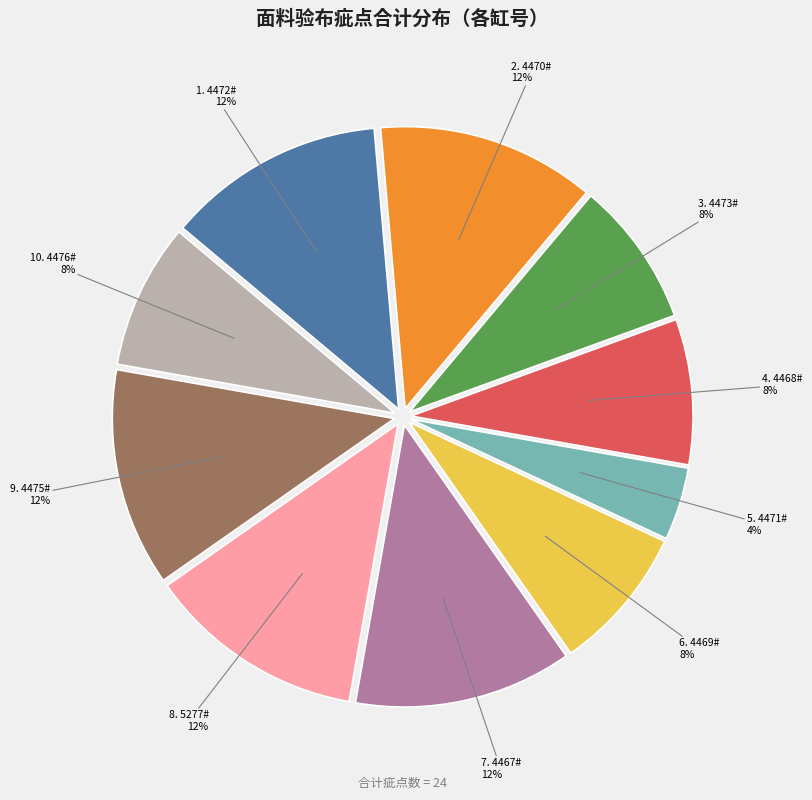

Is it true that 1. 4472# 12% is 12% of the pie?

True